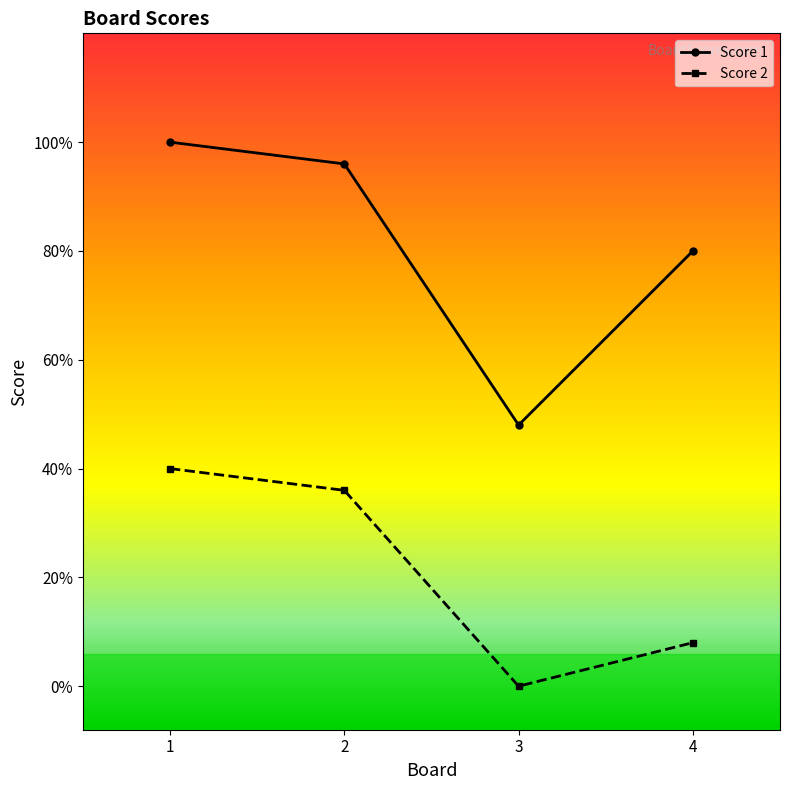

Rank the series by their maximum value, from highest to lowest.

Score 1, Score 2